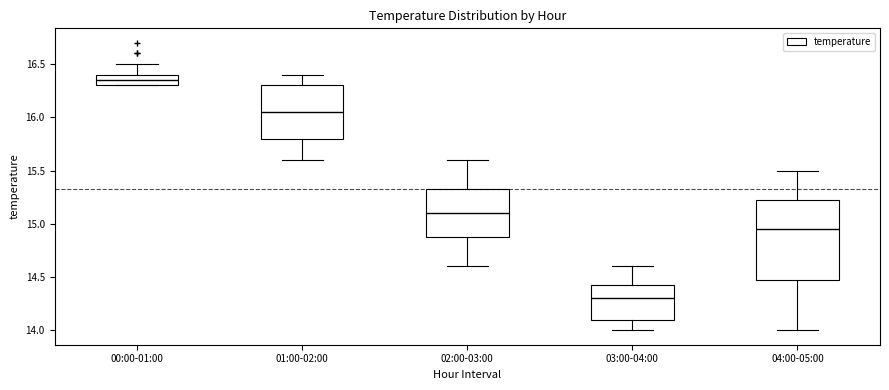

Which box is the tallest, from its lower edge to its upper edge?

04:00-05:00